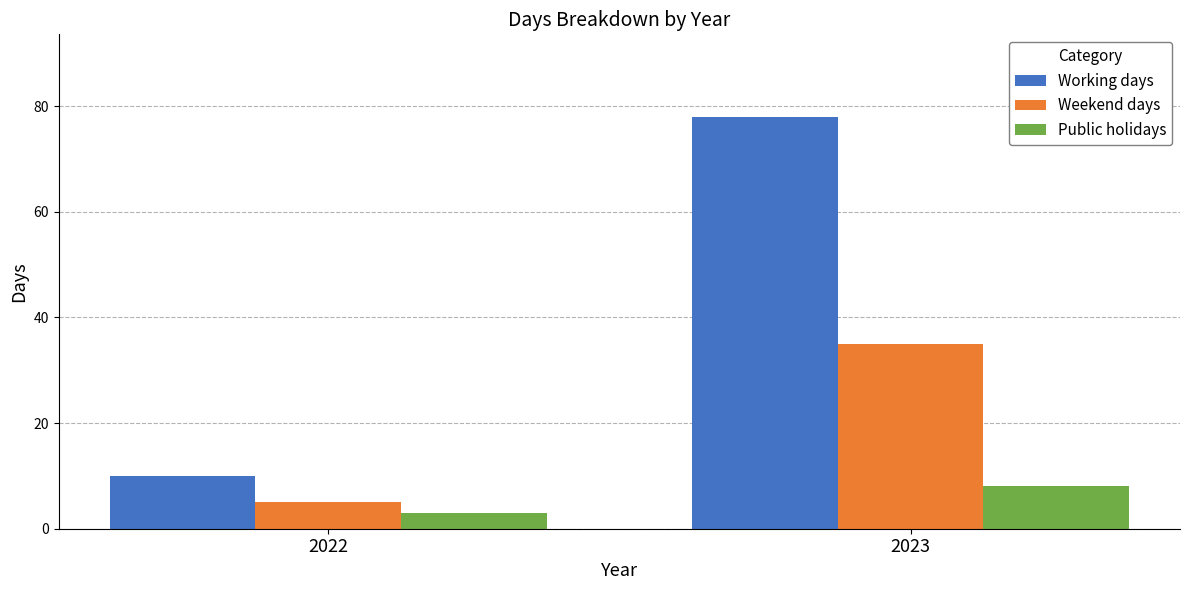

What is the value of the Weekend days bar at the 1st from the left?

5